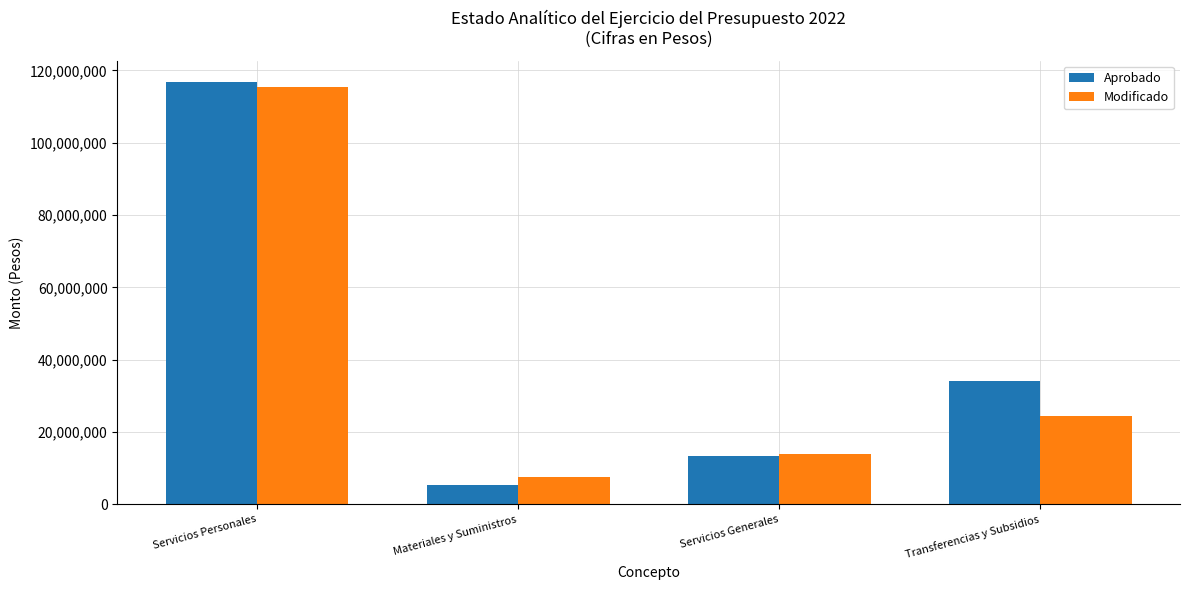

At which label does Modificado first exceed 24398677?

Servicios Personales